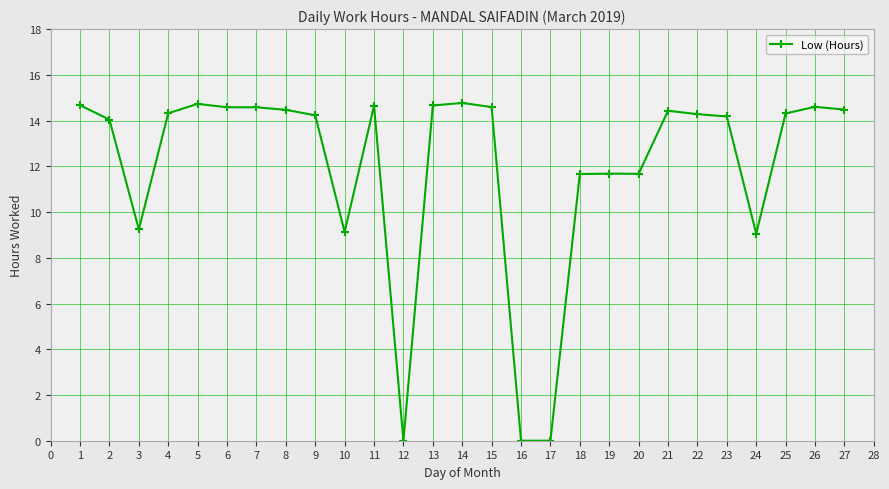

What is the greatest value displayed?

14.8